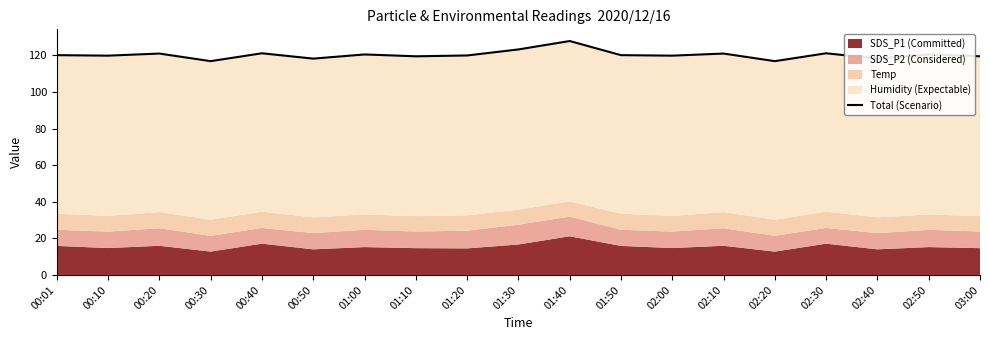

List the labels in order of value, largest first.

01:40, 01:30, 00:40, 02:30, 00:20, 02:10, 01:00, 02:50, 00:01, 01:50, 01:20, 00:10, 02:00, 01:10, 03:00, 00:50, 02:40, 00:30, 02:20